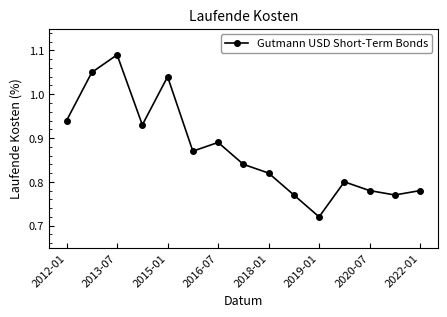

How many values are between 0 and 1?

12